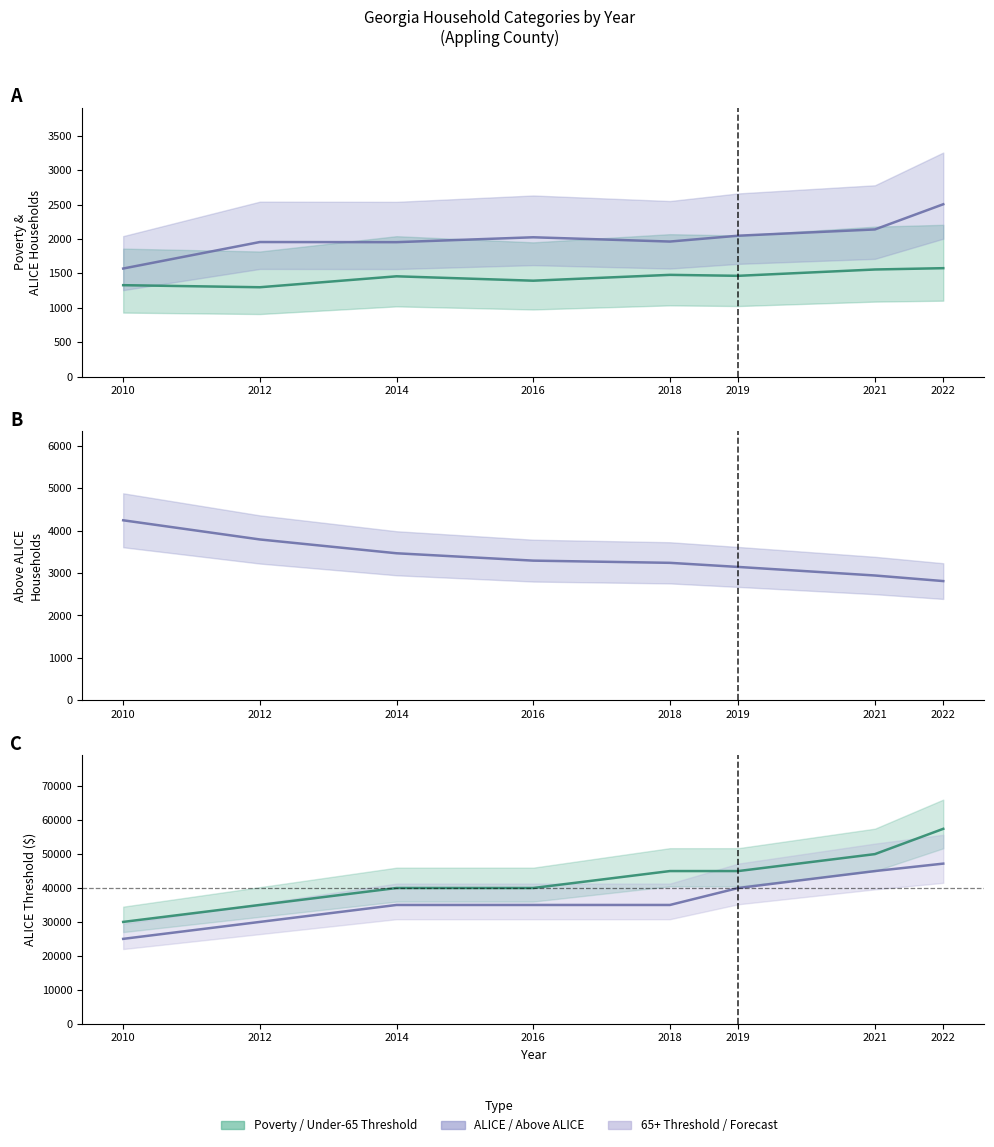

What is the lowest value of the ALICE Threshold - HH 65 years and over series?

25000